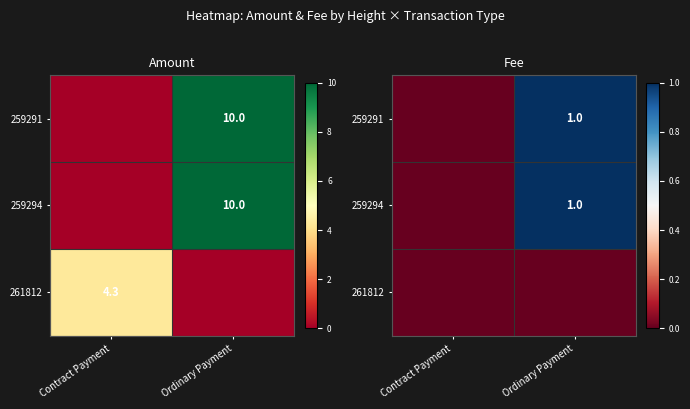

Count the 259291 values in the range 0 to 1.

2